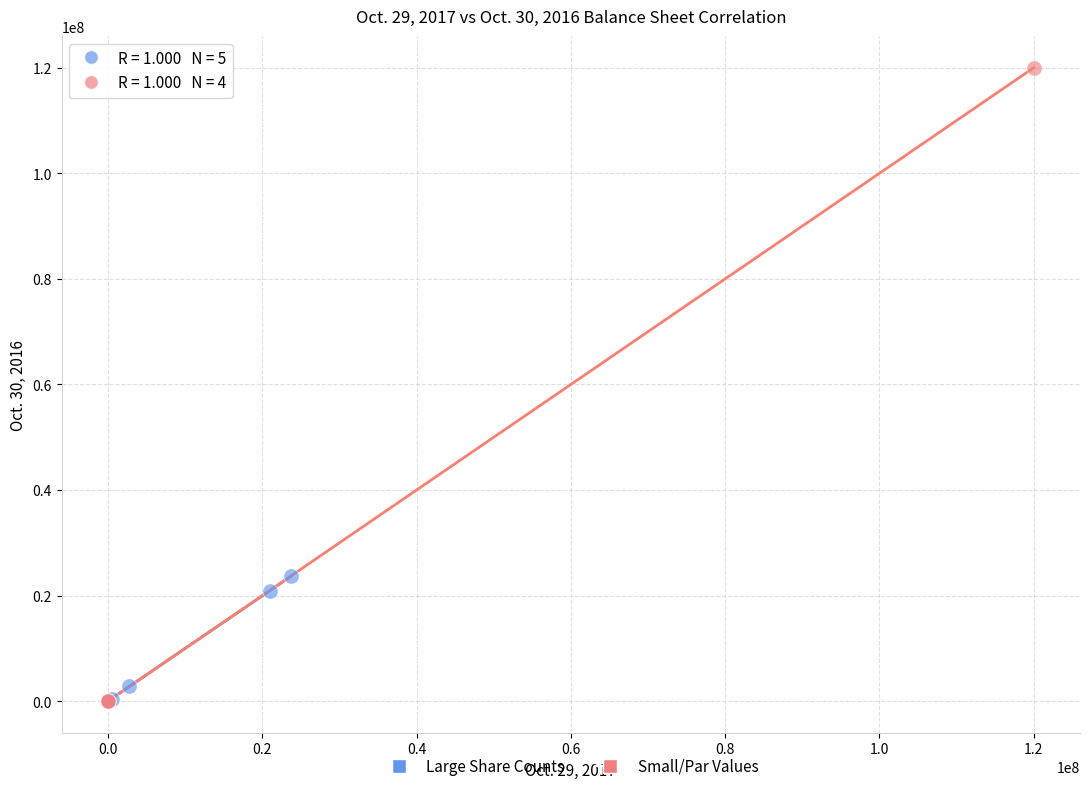

Which series contains the highest Y value?

Small/Par Values